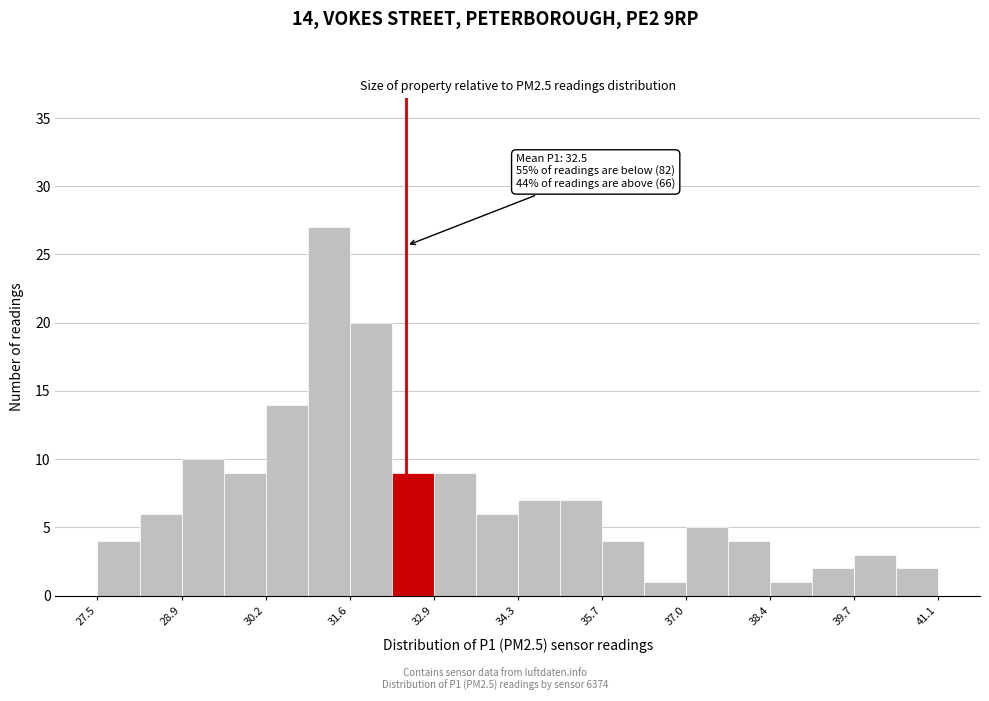

Around what value on the x-axis is the tallest bar? Give the approximate position of its centre, as read against the axis.

31.2